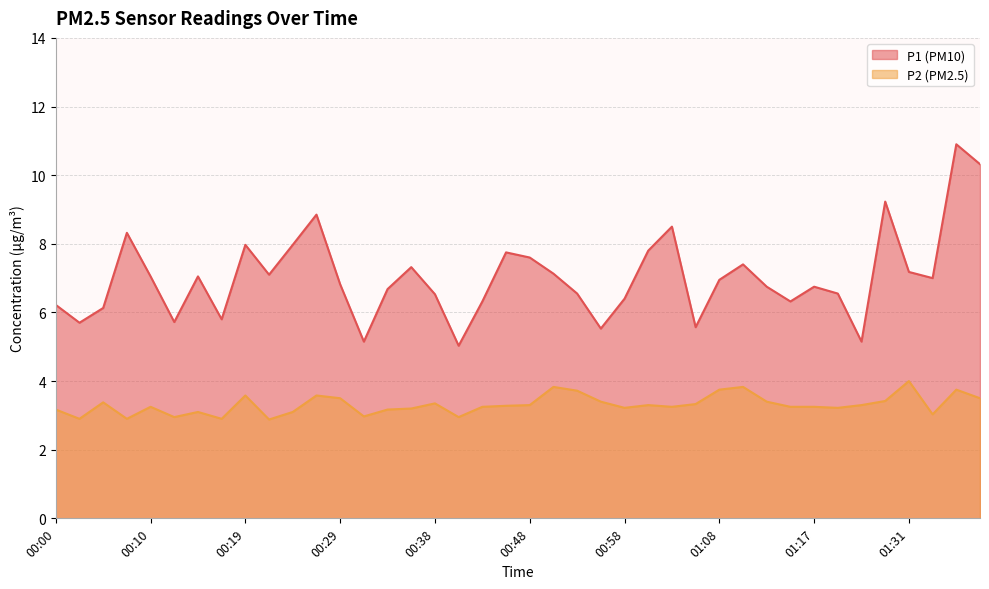

List the series in order of their overall mean, lowest first.

P2 (PM2.5), P1 (PM10)